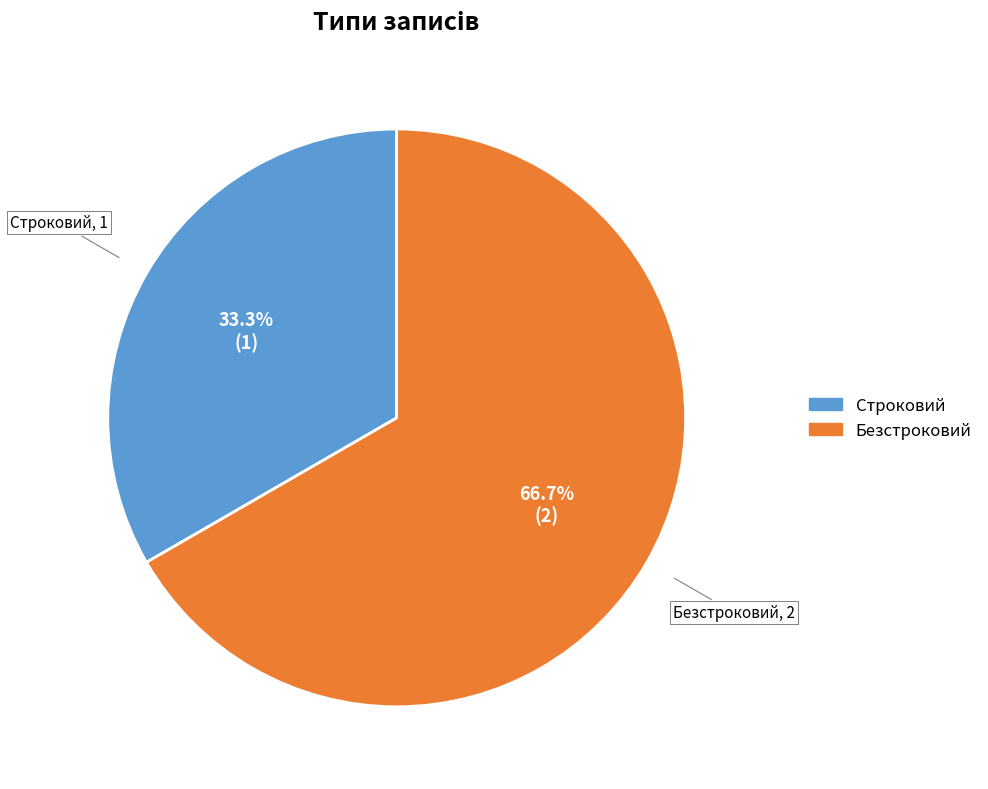

Combined, do Безстроковий and Строковий account for over 50%?

Yes